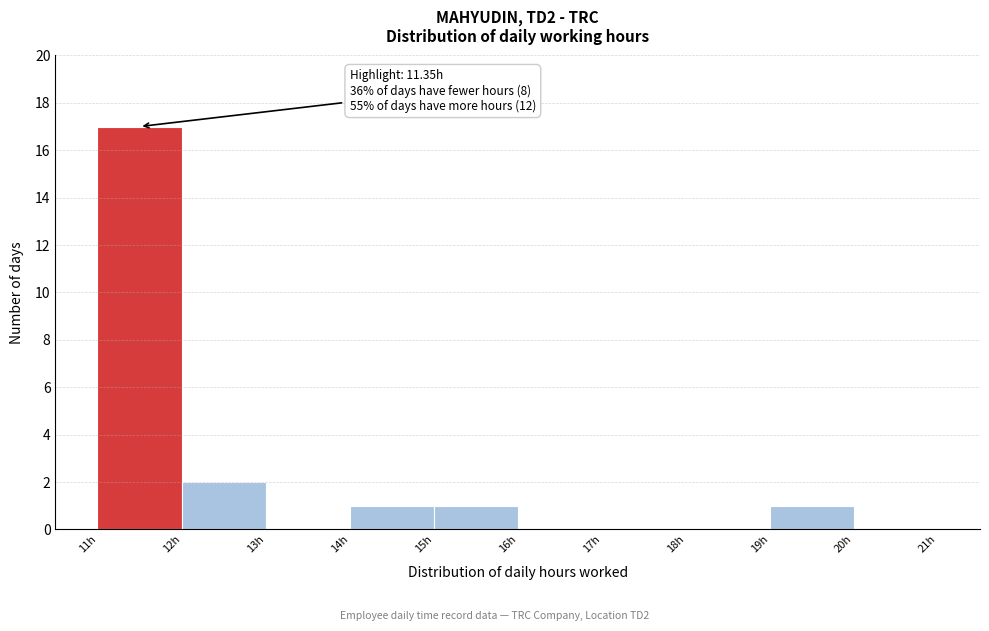

Over which range of the x-axis is the bar tallest?

11 to 12